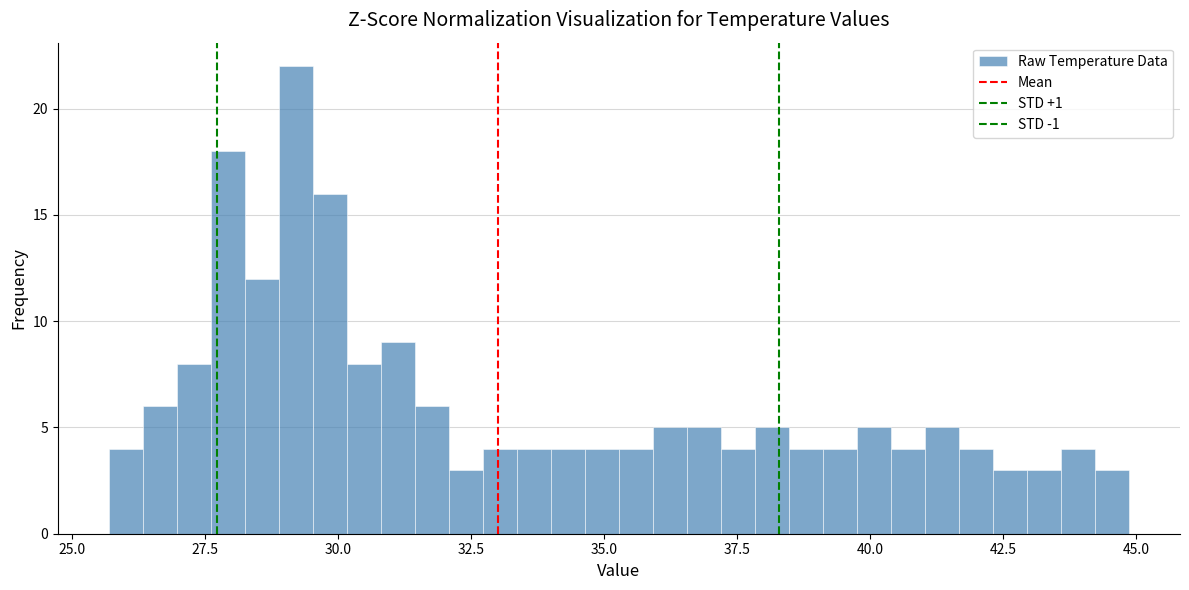

Around what value on the x-axis is the tallest bar? Give the approximate position of its centre, as read against the axis.

29.0